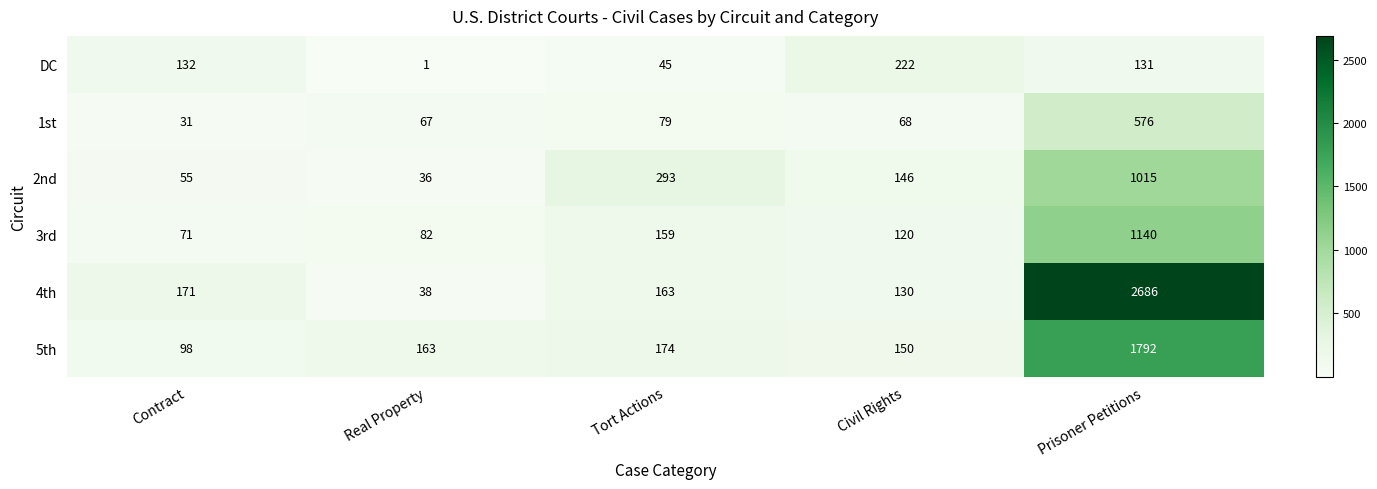

What is the sum of all 4th values?

3188